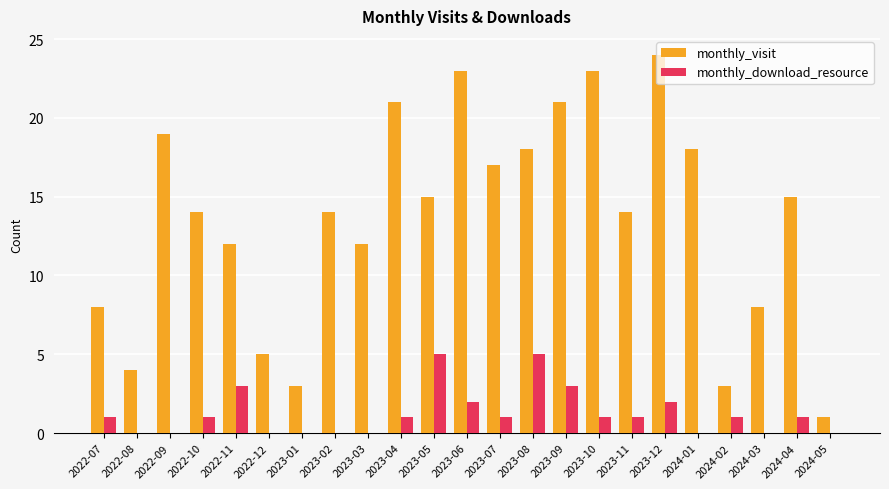

Are the bars horizontal?

No